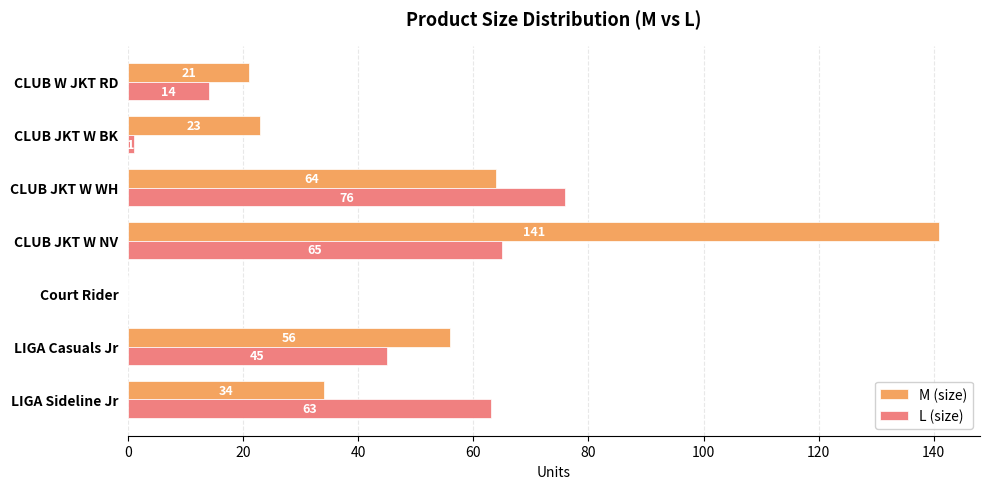

How many values in M (size) are above zero?

6